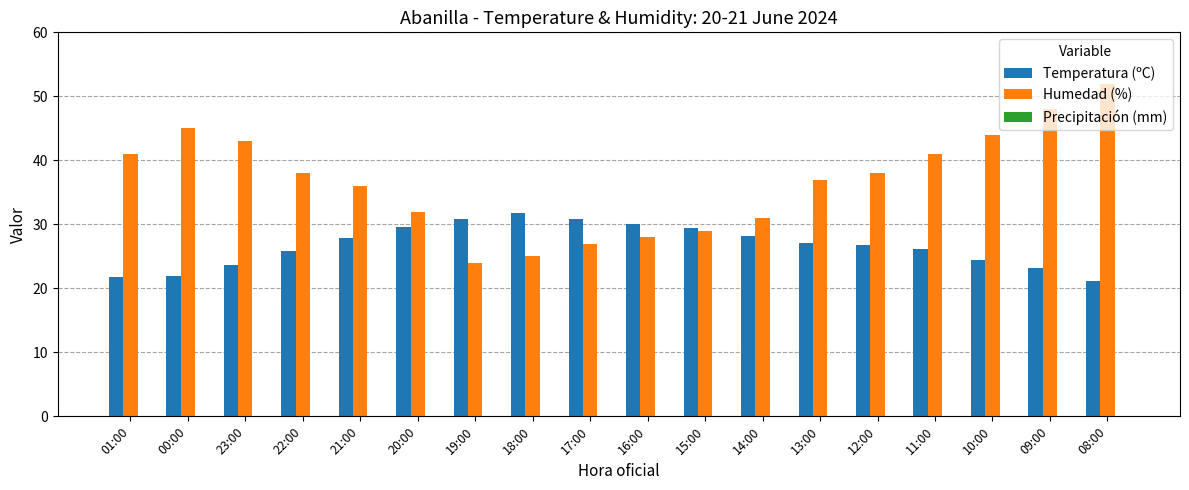

The value of Humedad (%) at 08:00 is 77.4. True or false?

False